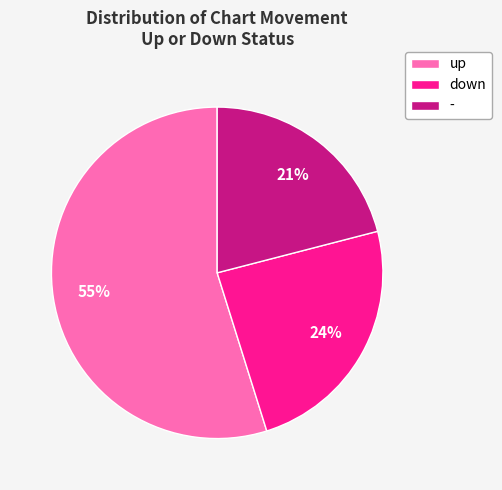

What percentage is the down slice, to the nearest percent?

24%